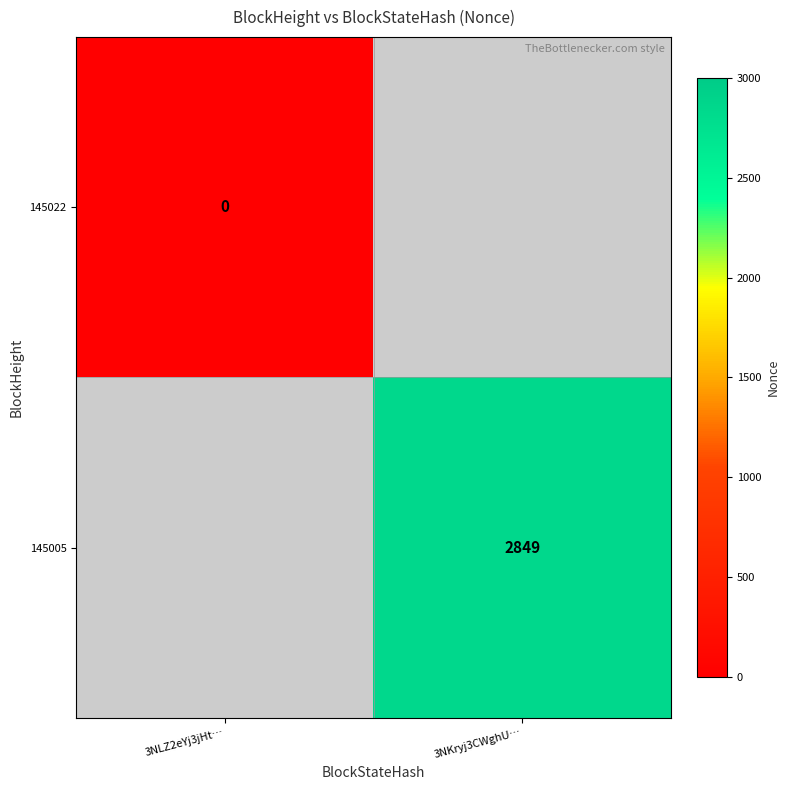

Which category has the highest value across all series?

3NKryj3CWghU…